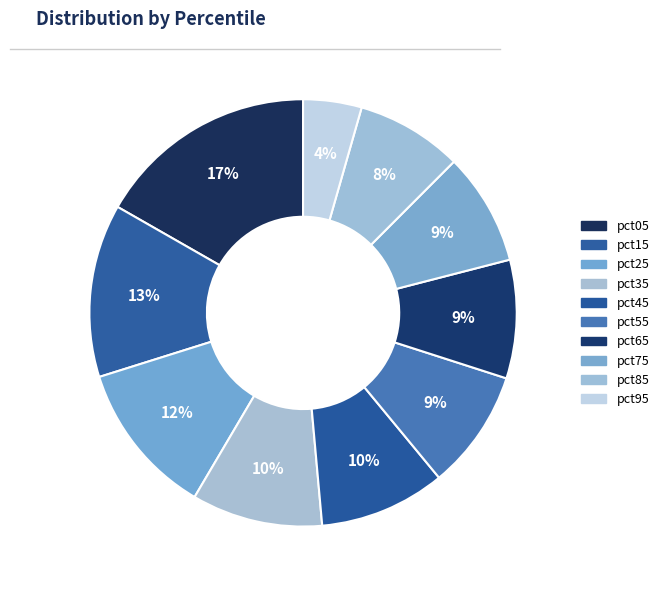

What portion of the pie excludes pct25?

88.3%